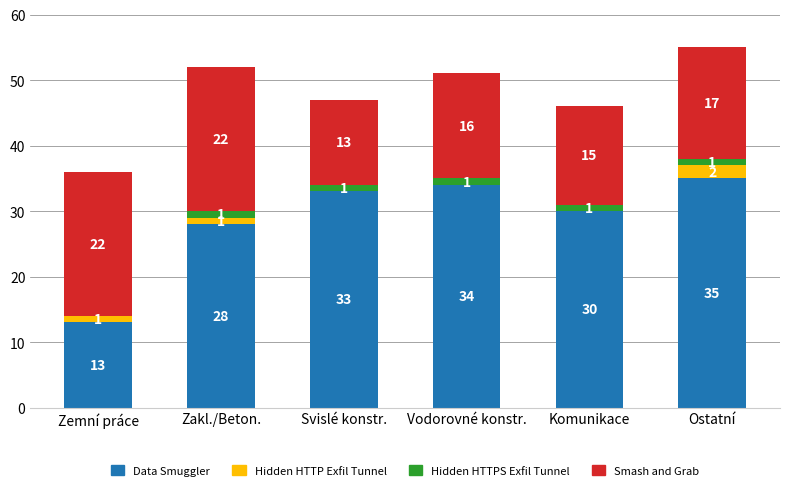

Reading left to right, transcribe the values for Data Smuggler.

Zemní práce=13	Zakl./Beton.=28	Svislé konstr.=33	Vodorovné konstr.=34	Komunikace=30	Ostatní=35